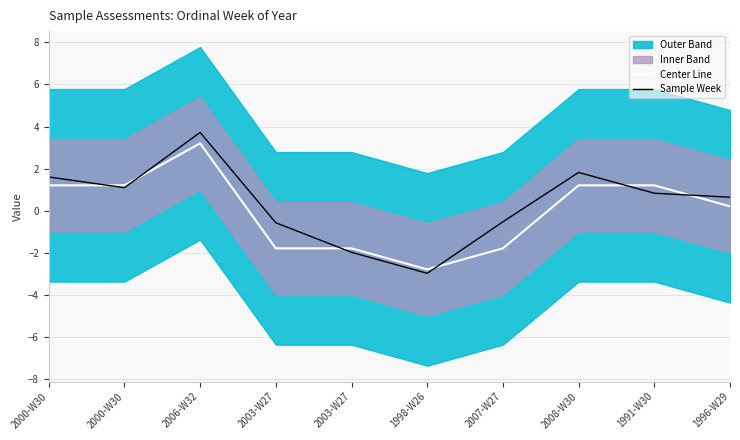

What is the label of the 4th point from the right?

2007-W27